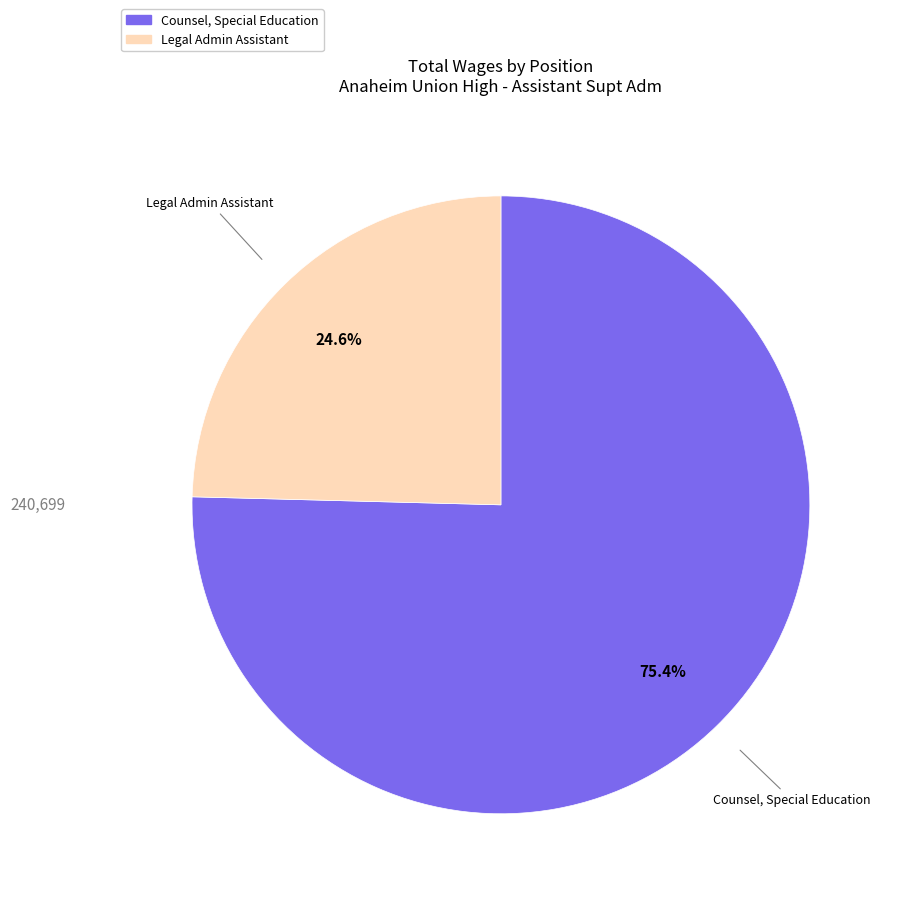

What is the ratio of the value at Legal Admin Assistant to the value at Counsel, Special Education?

0.3